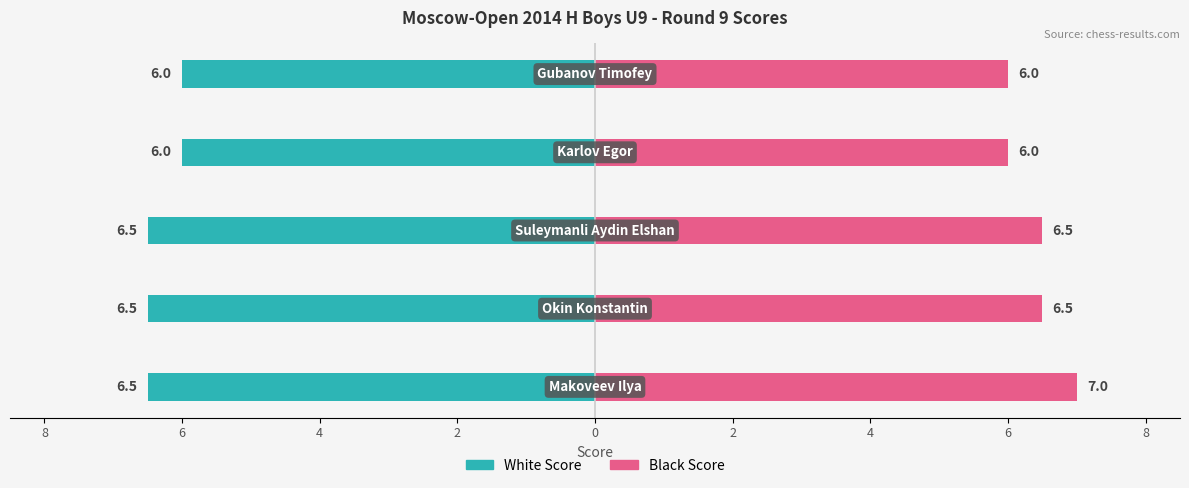

Which series has the largest range (max minus min)?

Black Score